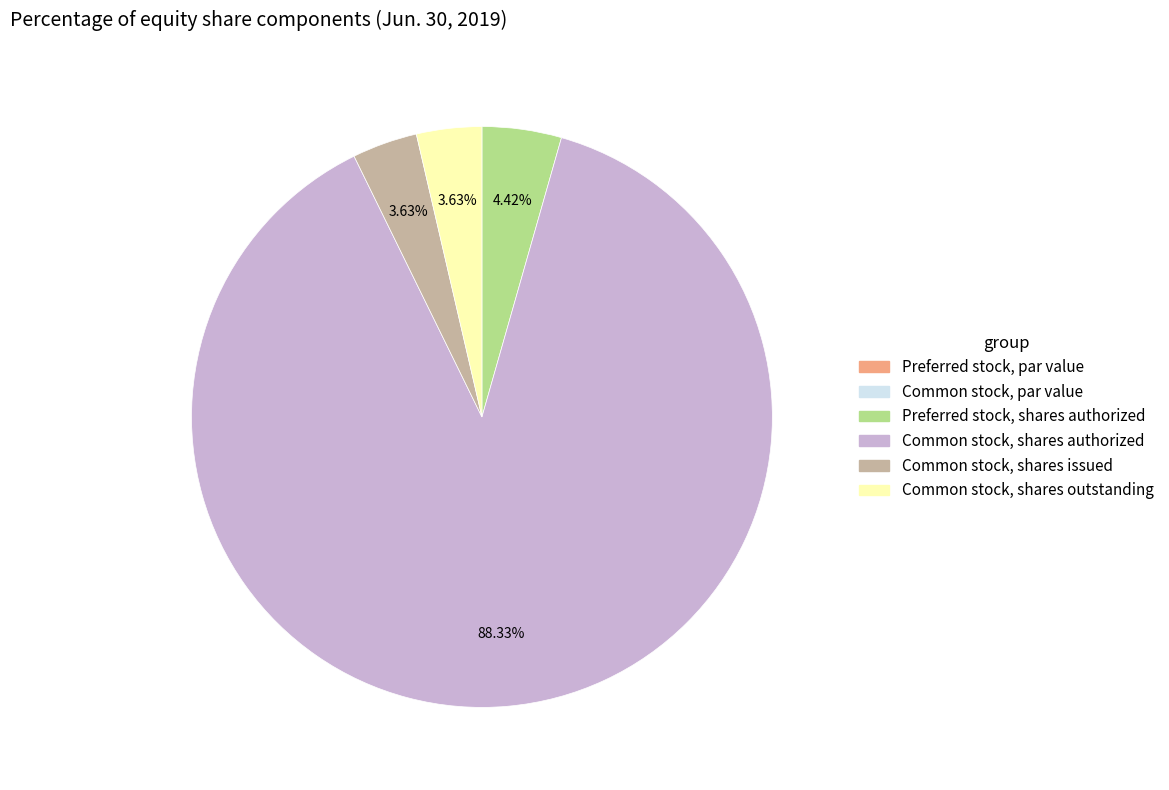

Is there a majority slice in this chart?

Yes